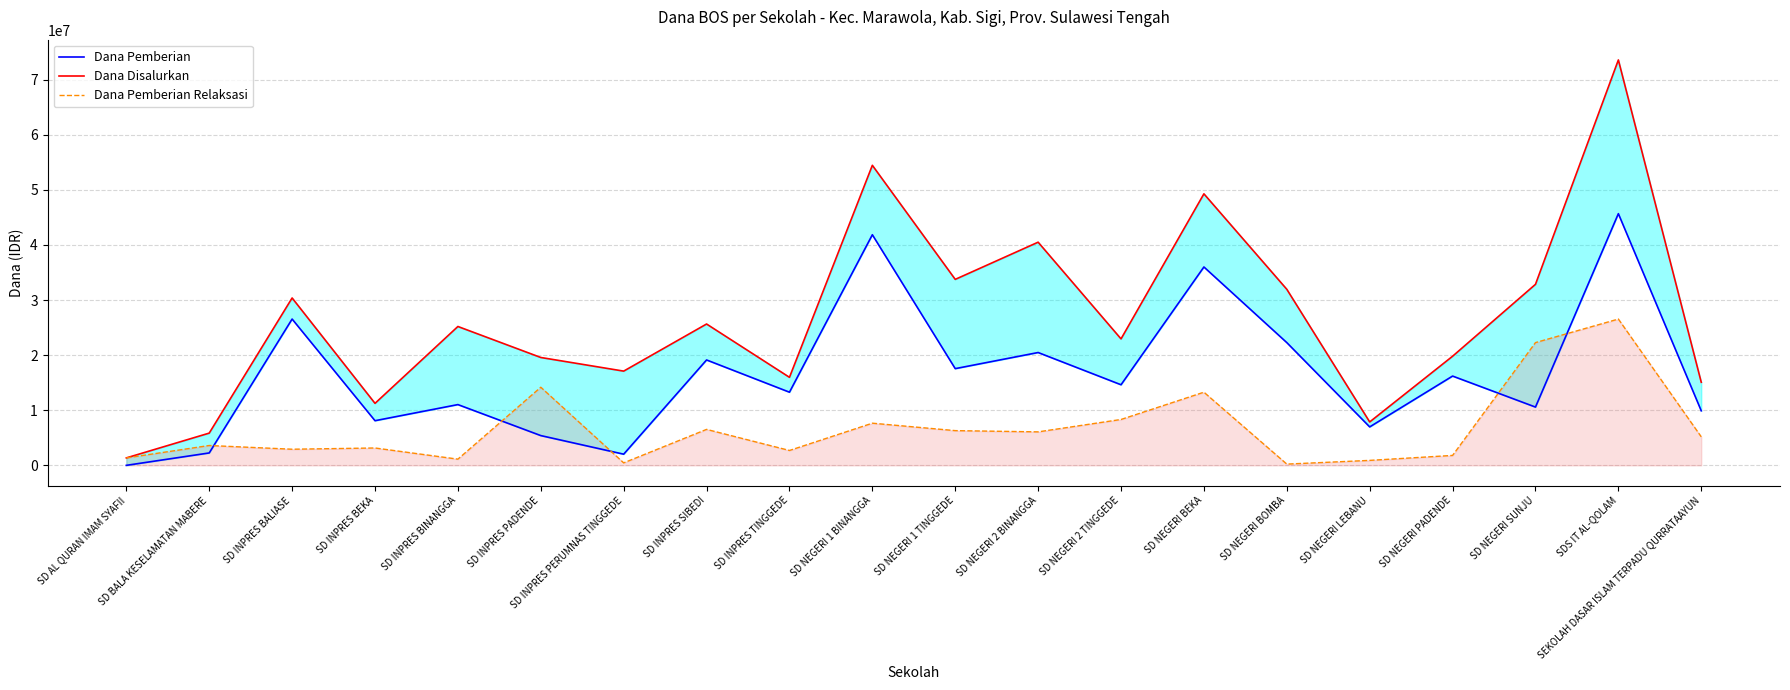

Reading left to right, extract all data points from this chart.

Dana Pemberian: 0	2250000	26550000	8100000	11025000	5400000	2025000	19125000	13275000	41850000	17550000	20475000	14625000	36000000	22275000	6975000	16200000	10575000	45675000	9900000
Dana Disalurkan: 1350000	5850000	30375000	11250000	25200000	19575000	17100000	25650000	15975000	54450000	33750000	40500000	22950000	49275000	31950000	7875000	19800000	32850000	73575000	15075000
Dana Pemberian Relaksasi: 1350000	3600000	2925000	3150000	1125000	14175000	450000	6525000	2700000	7650000	6300000	6075000	8325000	13275000	225000	900000	1800000	22275000	26550000	5175000